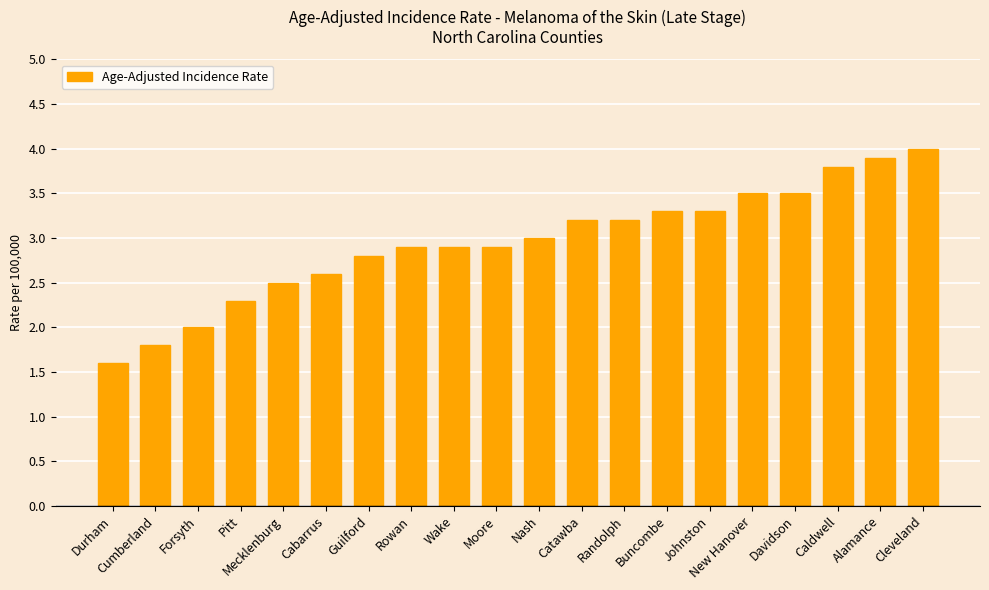

Reading left to right, transcribe all the data shown in this chart.

1.6	1.8	2.0	2.3	2.5	2.6	2.8	2.9	2.9	2.9	3.0	3.2	3.2	3.3	3.3	3.5	3.5	3.8	3.9	4.0